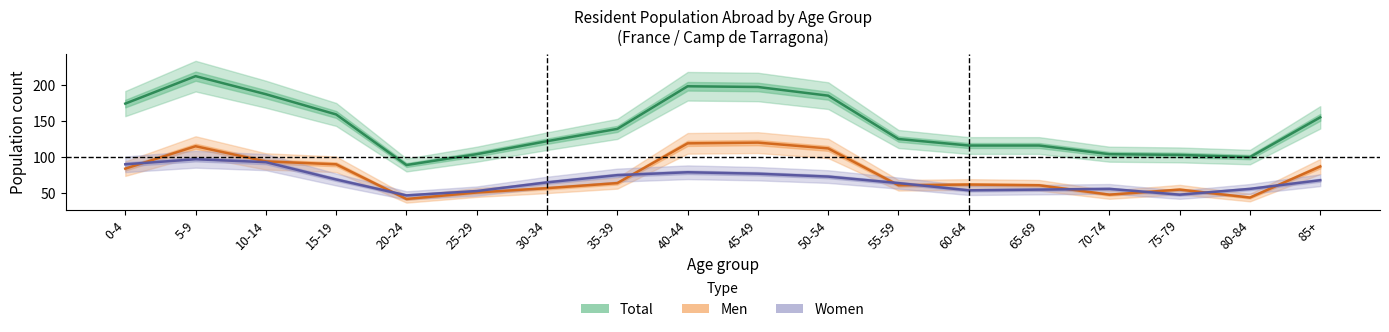

Reading left to right, what are all the values shown in this chart?

Men: 0-4=84	5-9=115	10-14=94	15-19=90	20-24=42	25-29=51	30-34=57	35-39=64	40-44=119	45-49=120	50-54=112	55-59=61	60-64=62	65-69=61	70-74=48	75-79=55	80-84=44	85+=87
Women: 0-4=90	5-9=97	10-14=93	15-19=69	20-24=47	25-29=53	30-34=65	35-39=75	40-44=79	45-49=77	50-54=73	55-59=64	60-64=54	65-69=55	70-74=56	75-79=48	80-84=56	85+=68
Total: 0-4=174	5-9=212	10-14=187	15-19=159	20-24=89	25-29=104	30-34=122	35-39=139	40-44=198	45-49=197	50-54=185	55-59=125	60-64=116	65-69=116	70-74=104	75-79=103	80-84=100	85+=155